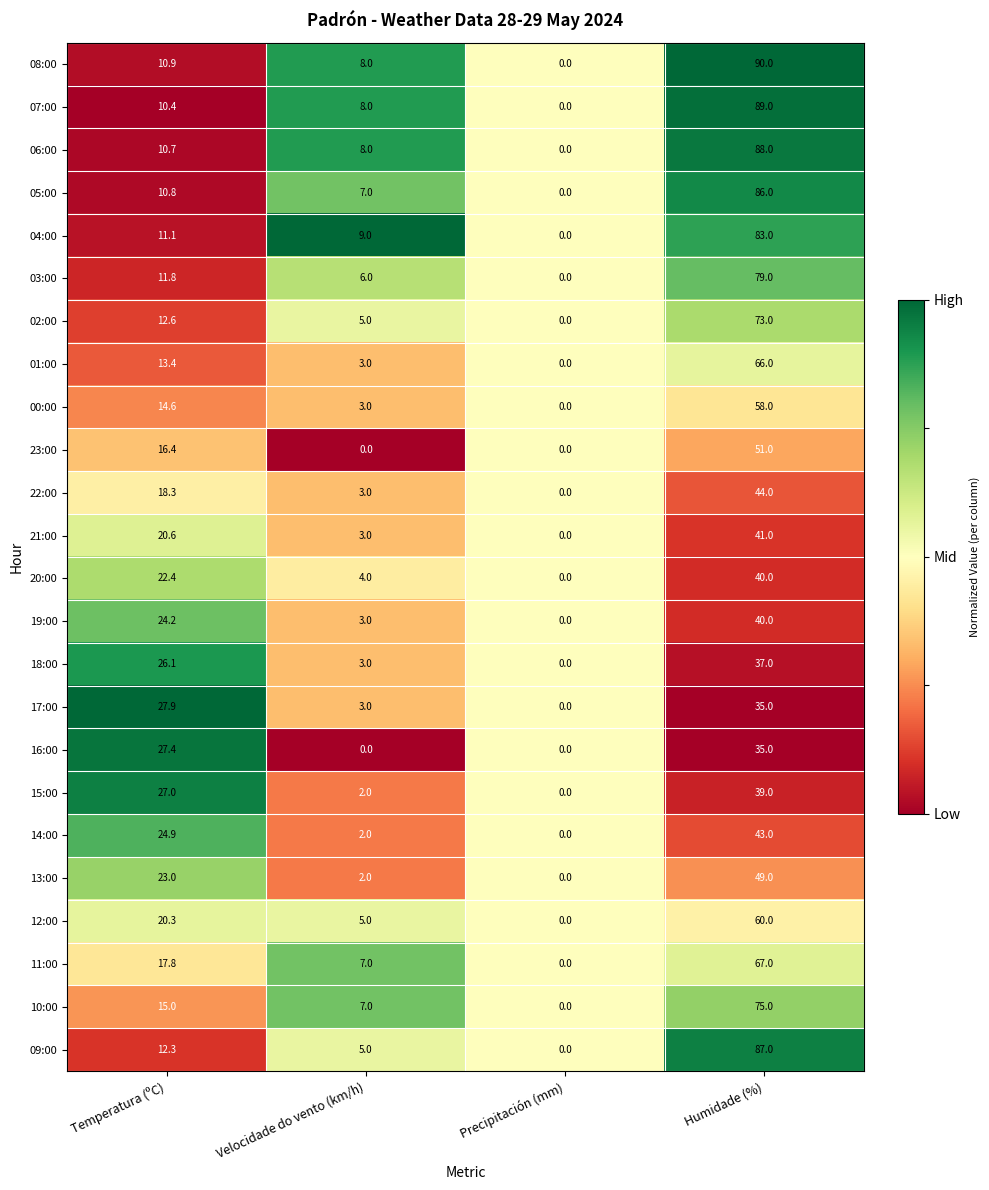

At which label does 00:00 first exceed 14?

Temperatura (ºC)